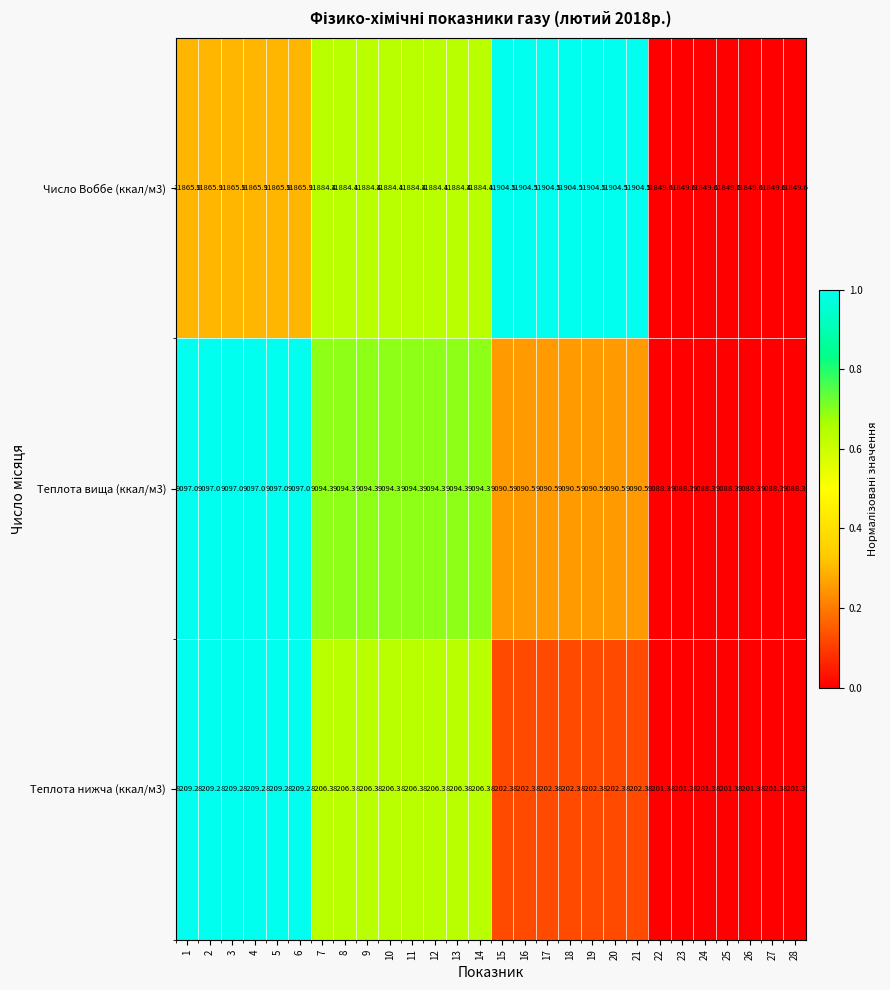

What is the sum of the Теплота вища (ккал/м3) values at 14 and 9?

18188.6